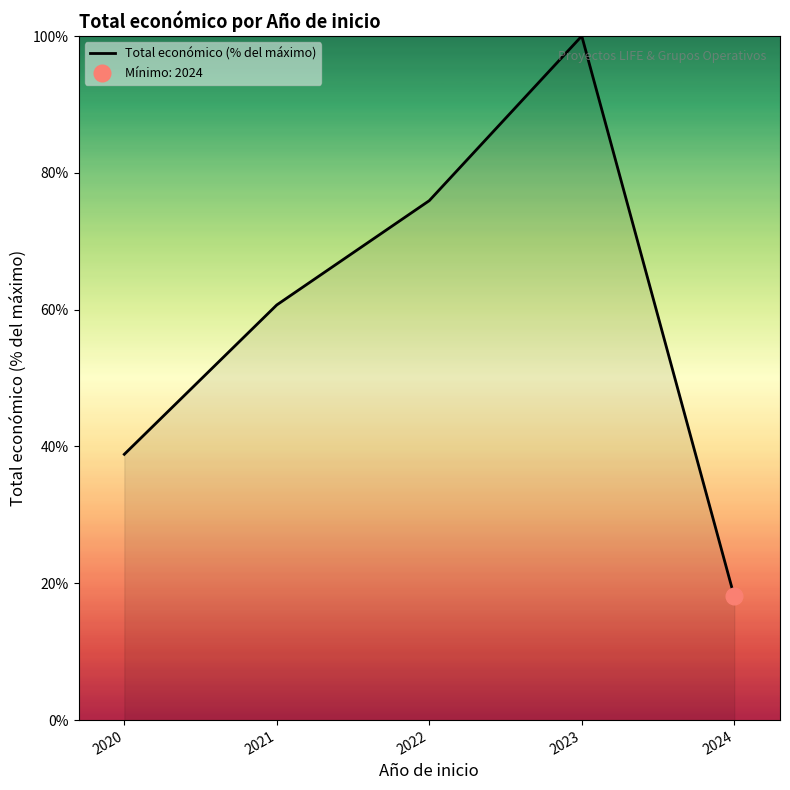

What is the value of the 4th point from the left?

100.0